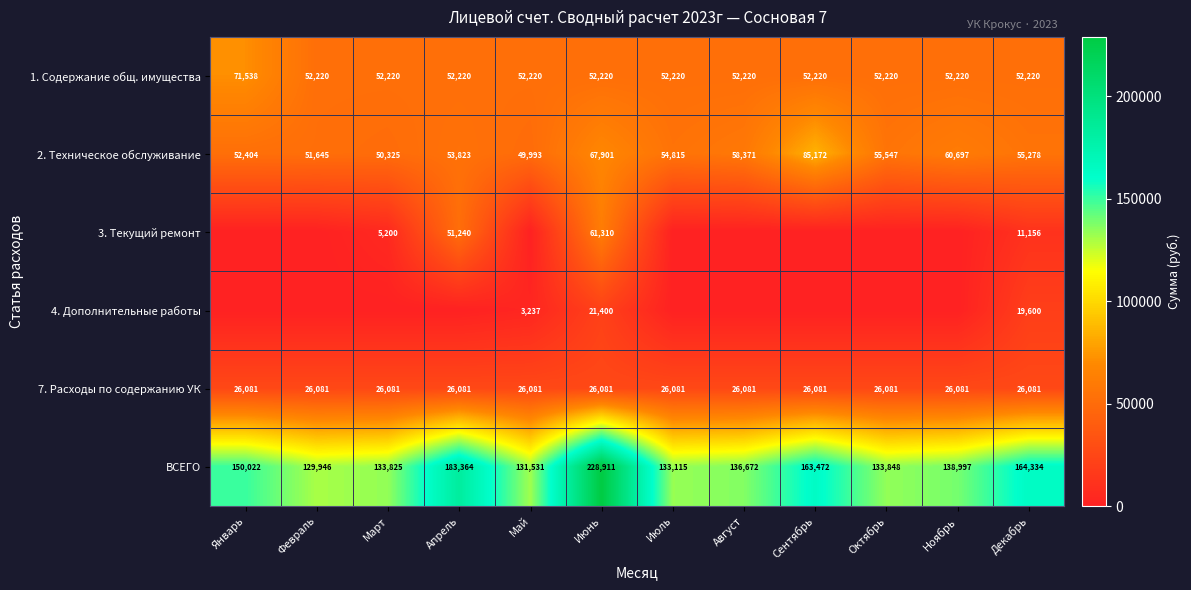

The value of 7. Расходы по содержанию УК at Январь is 8269.6. True or false?

False